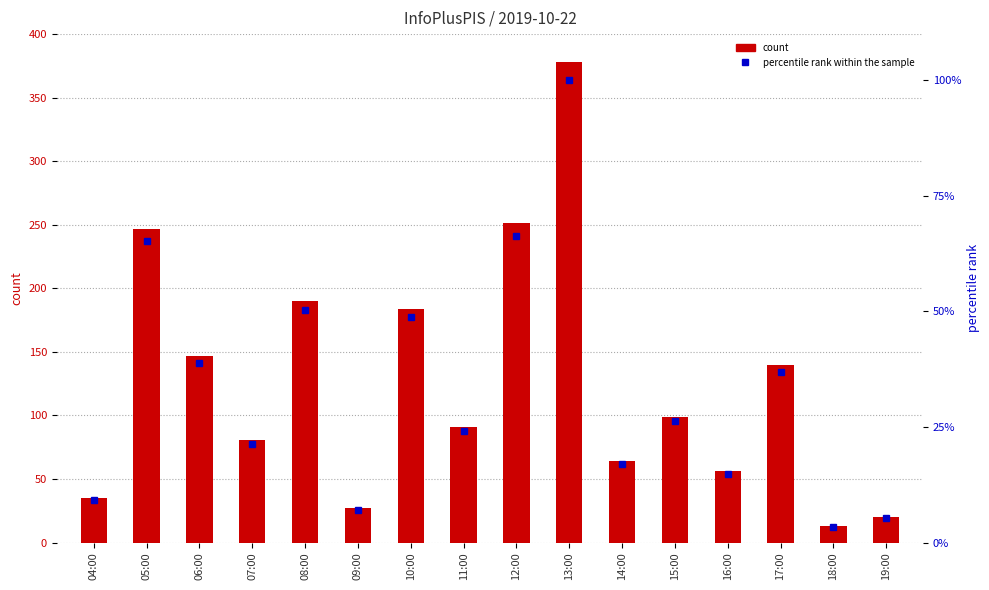

How many values in the count series are below 99?

8